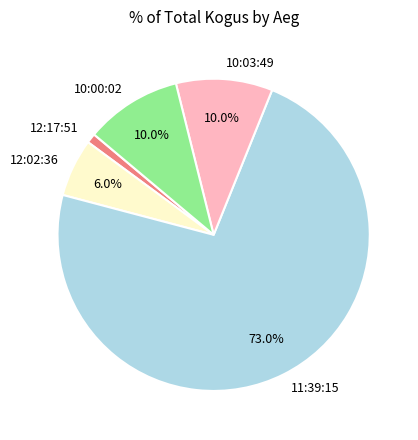

Which slice is the smallest?

12:17:51